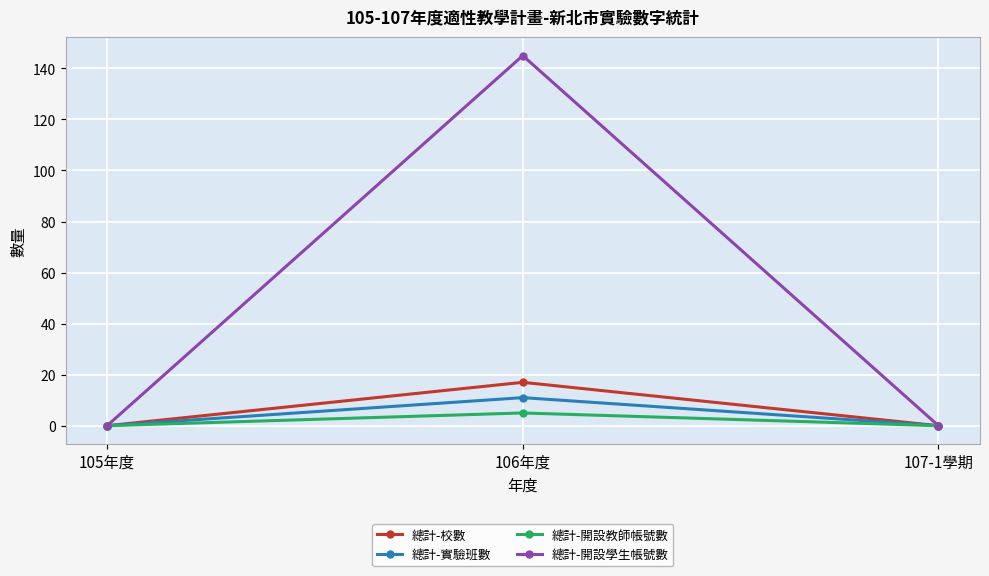

Which series has the largest total across all categories?

總計-開設學生帳號數